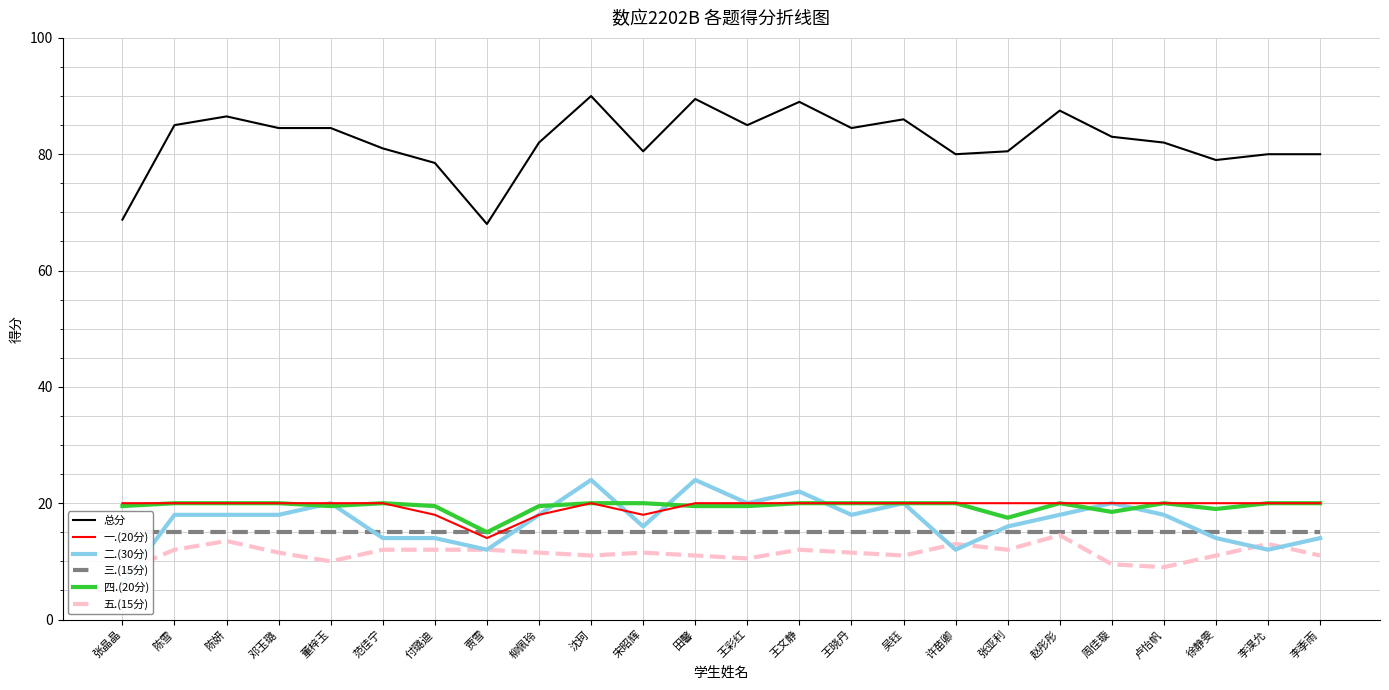

What is the smallest value displayed?

6.0